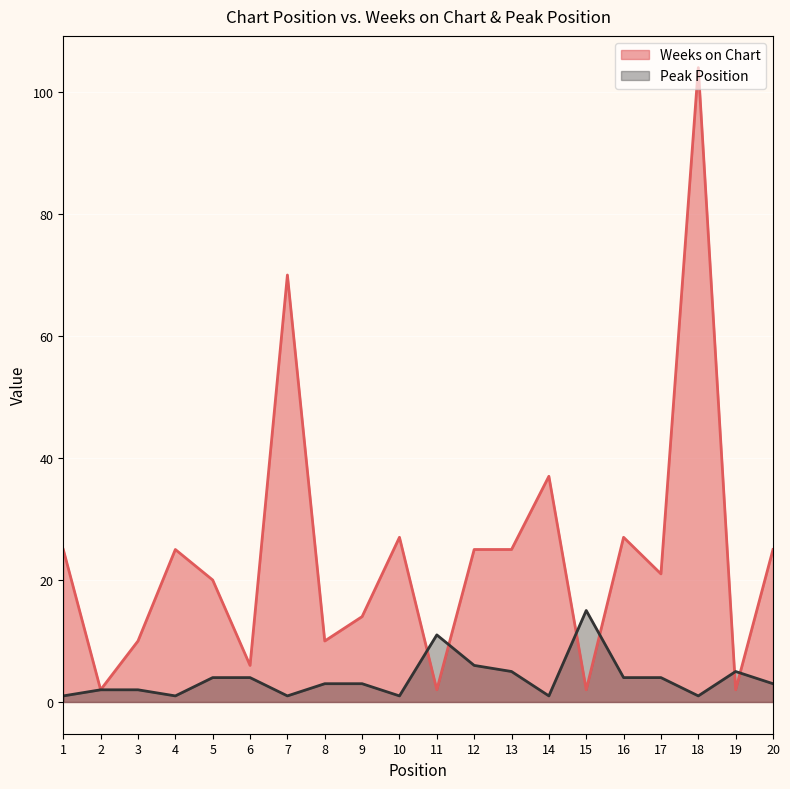

Which has a higher value, 5 or 19?

5